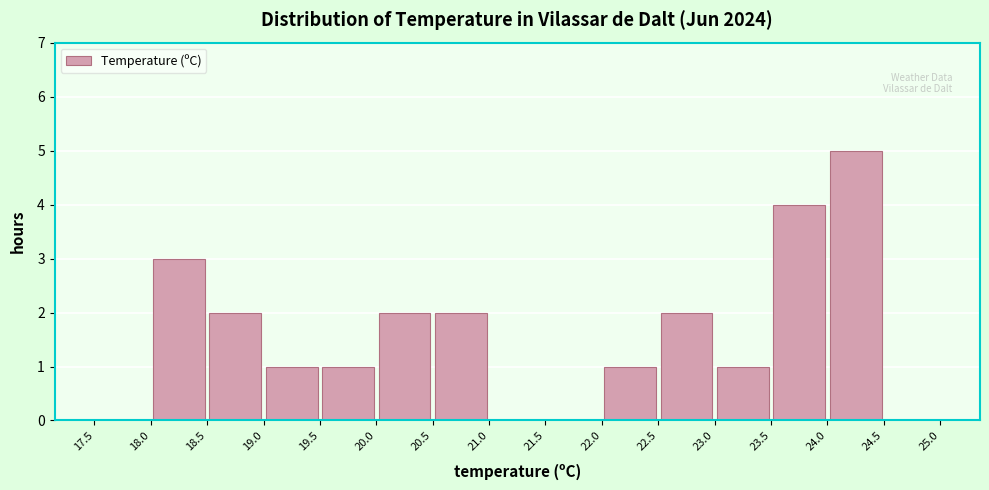

Reading left to right, transcribe this chart: for each bar, give the range it covers on the x-axis and its height. The values are not printed on the chart, so give them approximately, as read against the axis.

17.5 to 18.0: 0
18.0 to 18.5: 3
18.5 to 19.0: 2
19.0 to 19.5: 1
19.5 to 20.0: 1
20.0 to 20.5: 2
20.5 to 21.0: 2
21.0 to 21.5: 0
21.5 to 22.0: 0
22.0 to 22.5: 1
22.5 to 23.0: 2
23.0 to 23.5: 1
23.5 to 24.0: 4
24.0 to 24.5: 5
24.5 to 25.0: 0